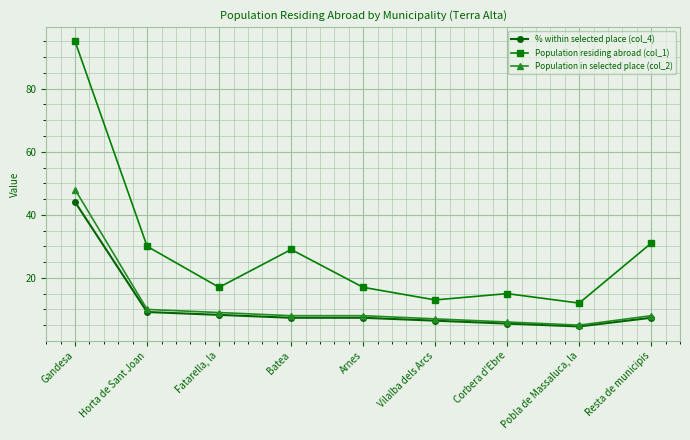

At how many categories does at least one series exceed 45?

1